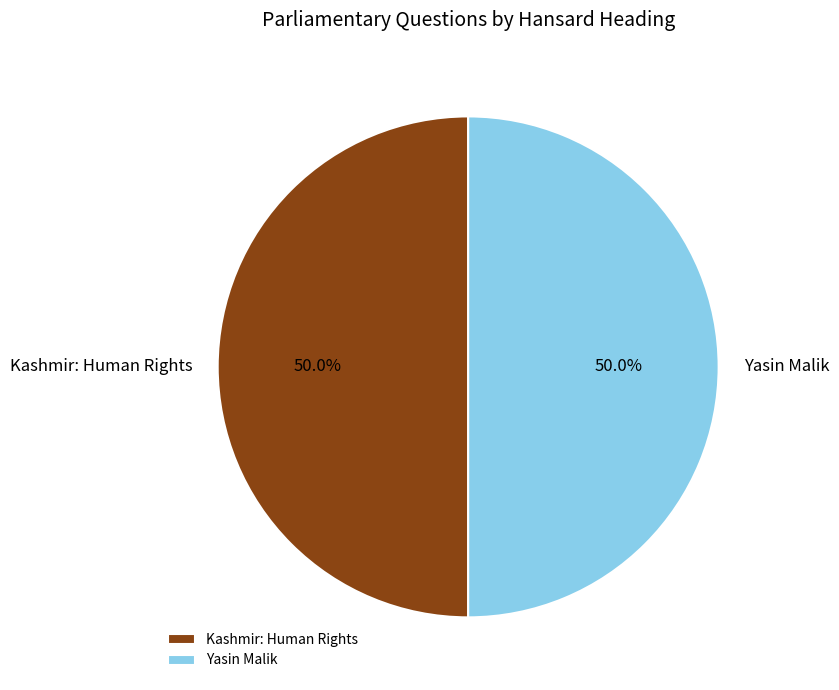

To the nearest percent, what is the average slice percentage?

50%